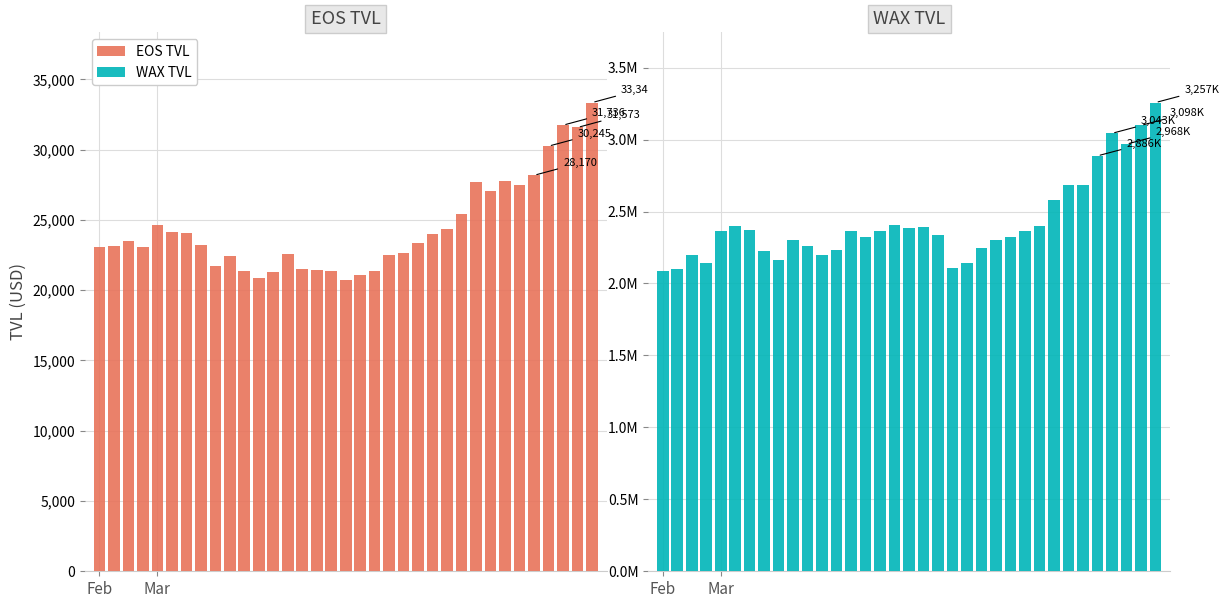

Rank the series by their average value, from highest to lowest.

WAX TVL, EOS TVL